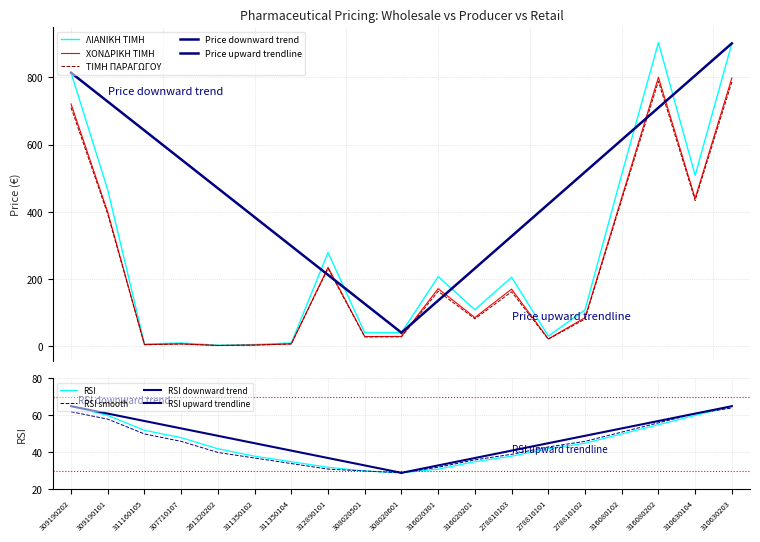

True or false: ΧΟΝΔΡΙΚΗ ΤΙΜΗ and ΛΙΑΝΙΚΗ ΤΙΜΗ cross at least once.

False